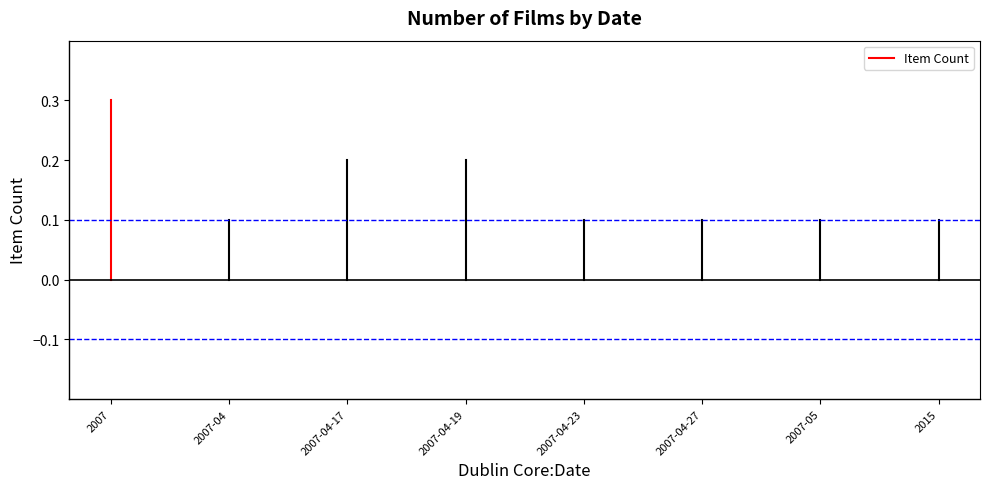

Is this an area chart (filled region under the line)?

No